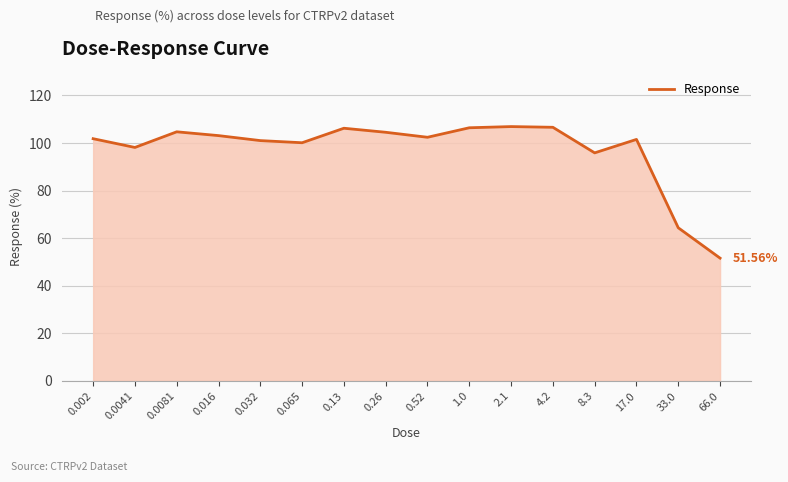

Approximately how many times larger is the value at 0.26 compared to 0.0081?

1.0